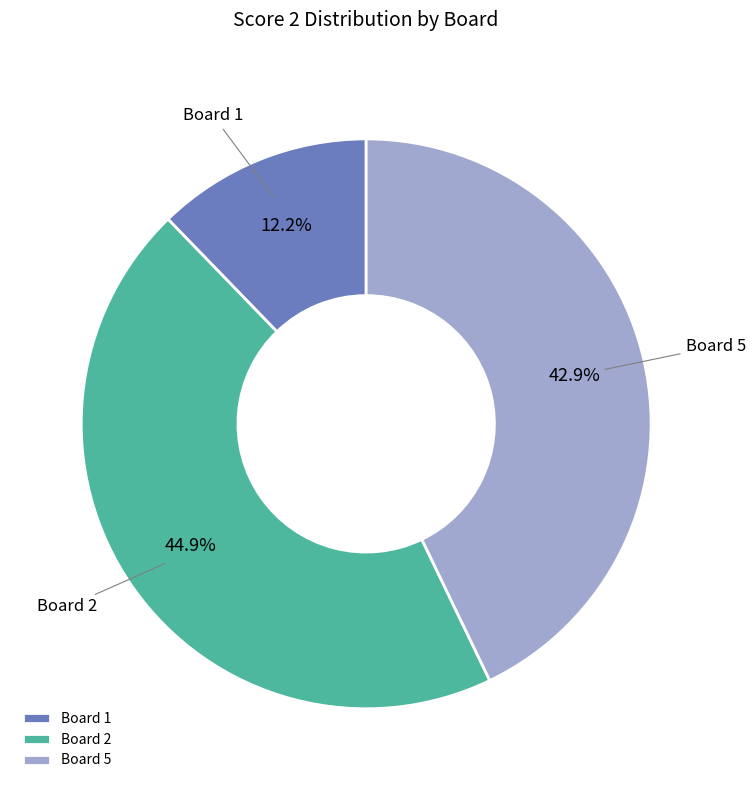

True or false: Board 5 accounts for 49% of the total.

False